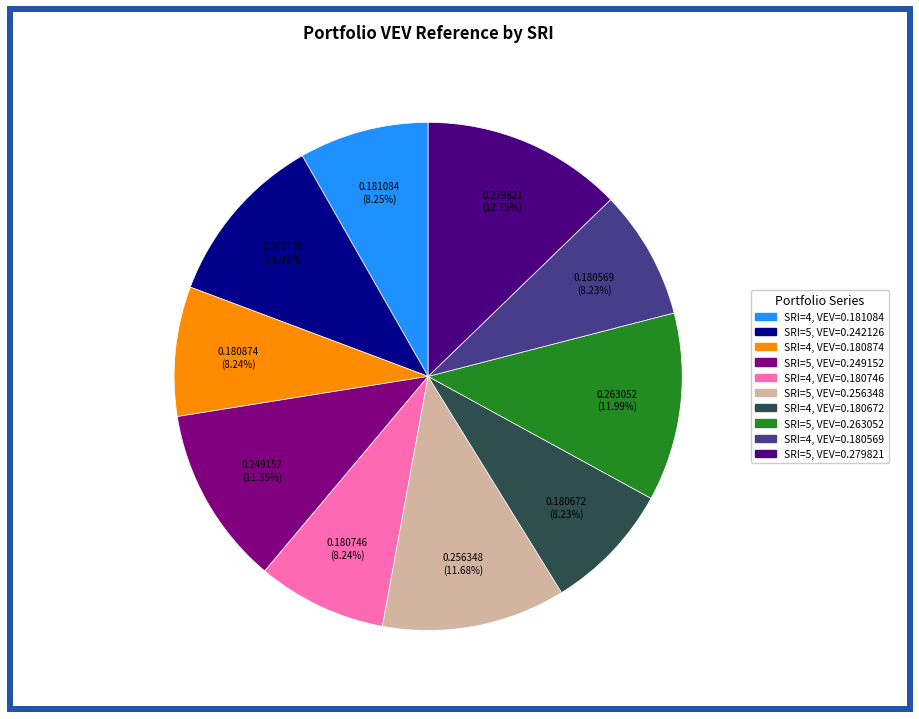

Is there a majority slice in this chart?

No